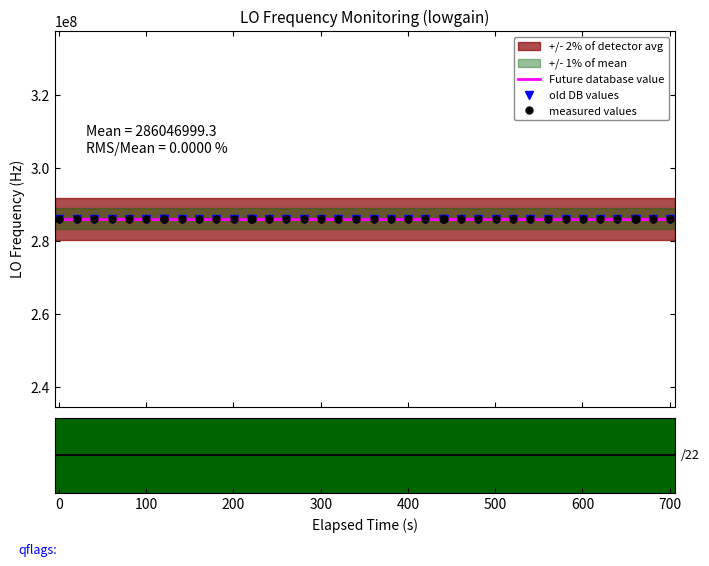

What is the value of the 6th point from the left?

286046999.5